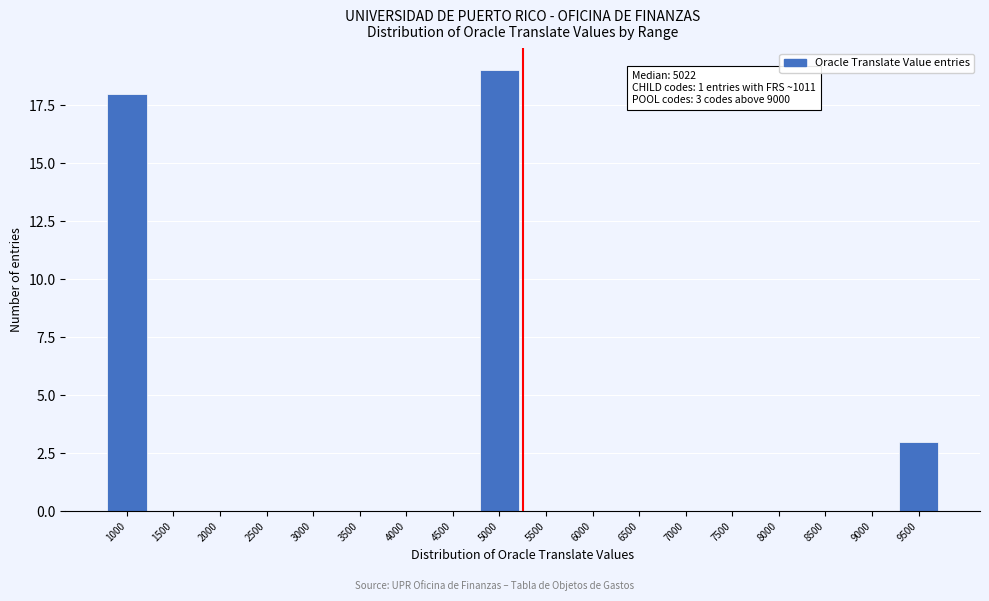

At which label is the value closest to 9?

9500